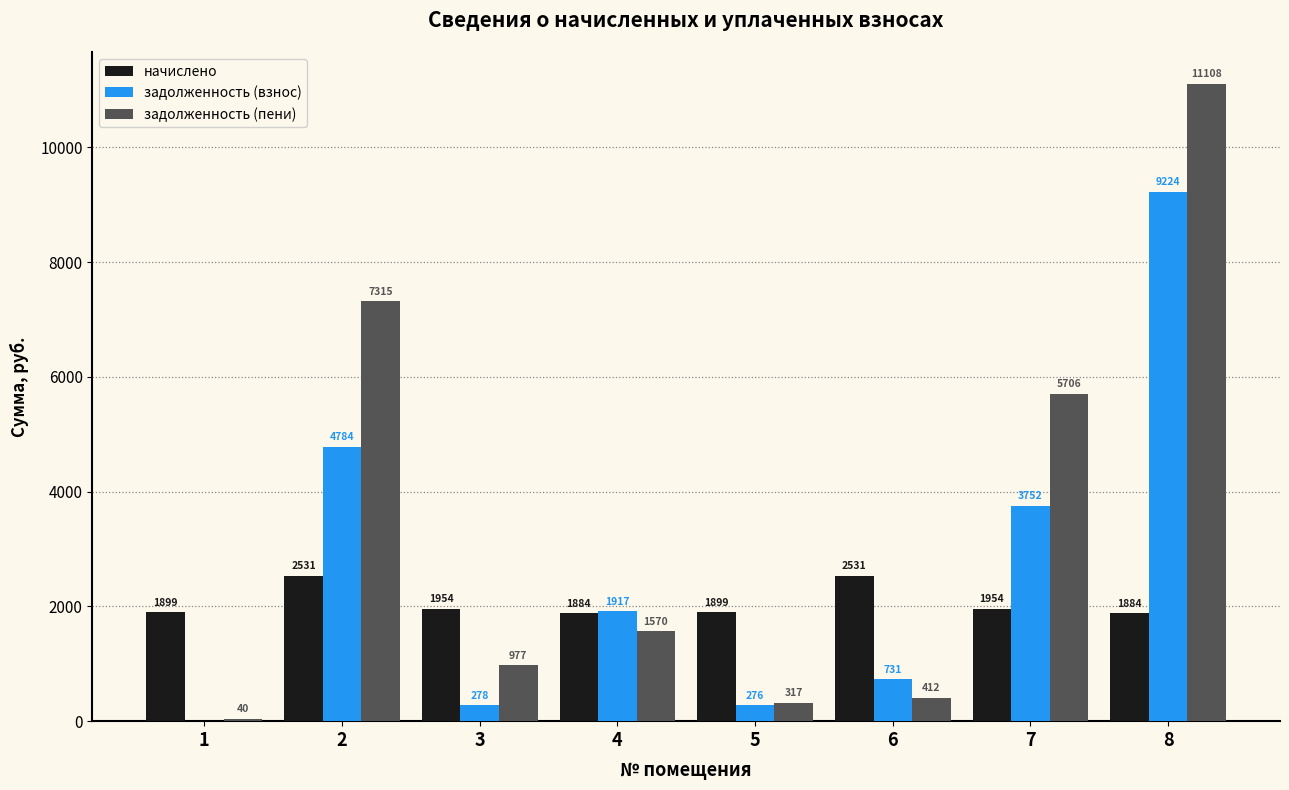

What is the average value of the задолженность (взнос) series?

2620.3